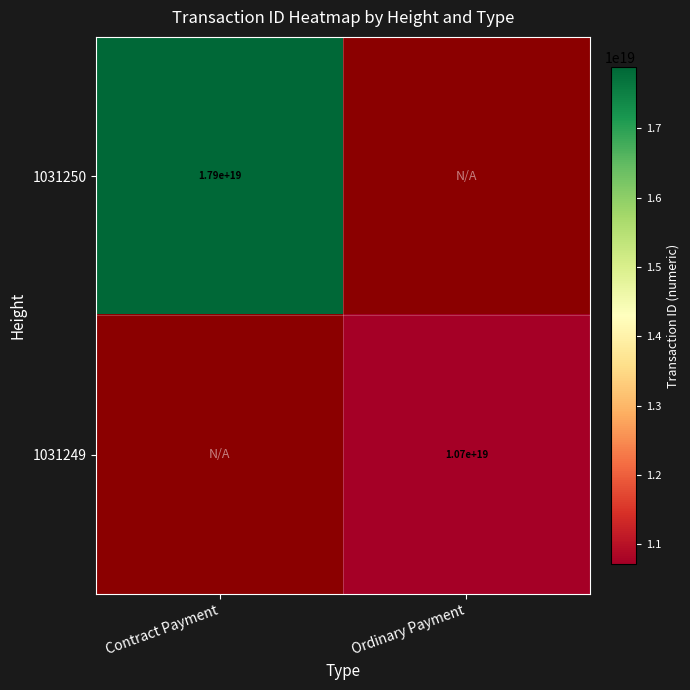

Is it true that 1031249 equals 10700000000000000000 at Ordinary Payment?

True